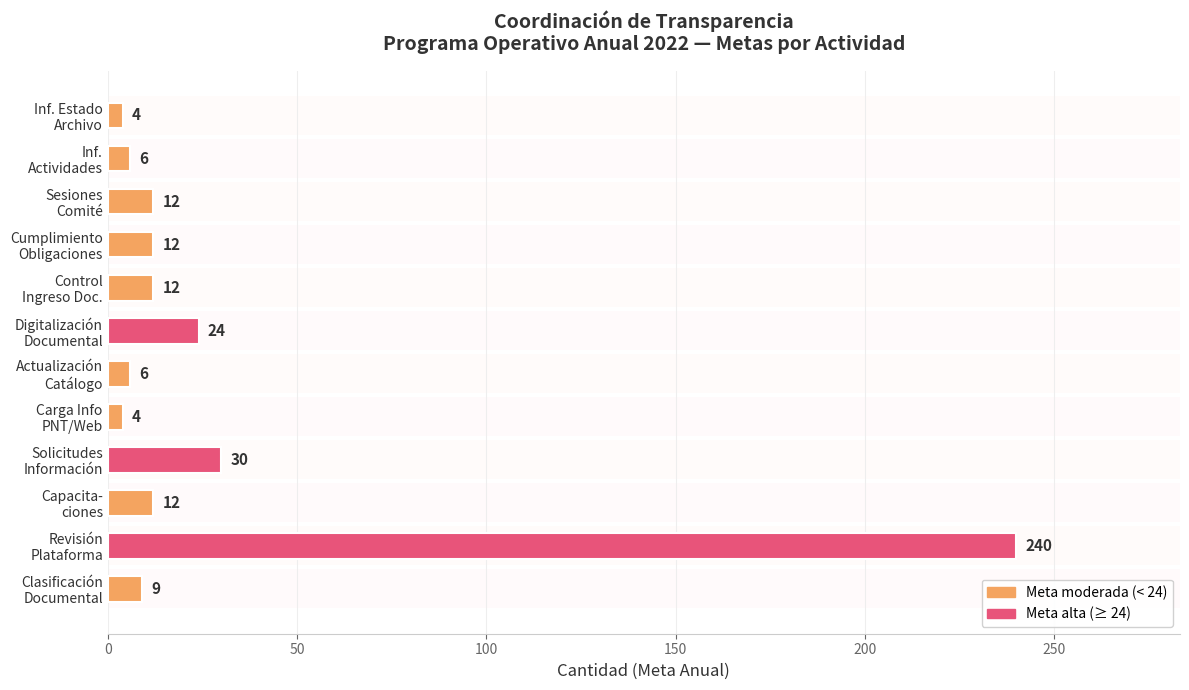

What is the minimum value shown in the chart?

4